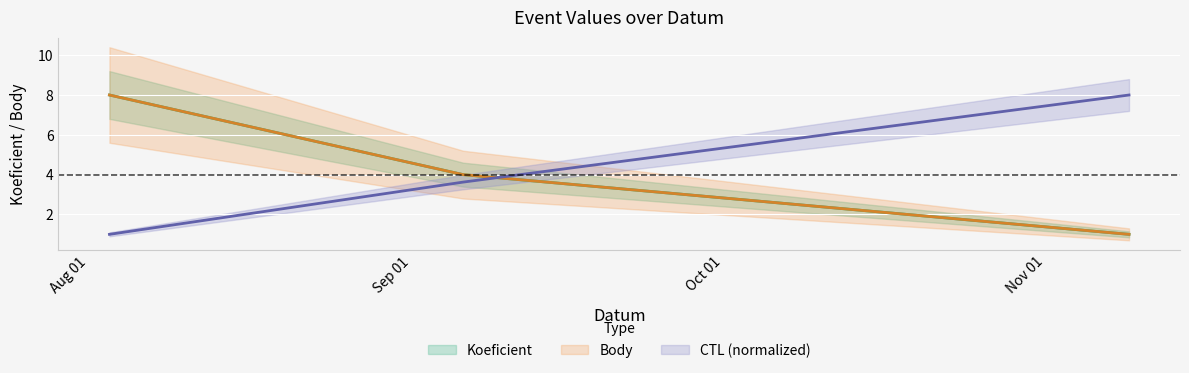

Which series has the widest spread of values?

Koeficient